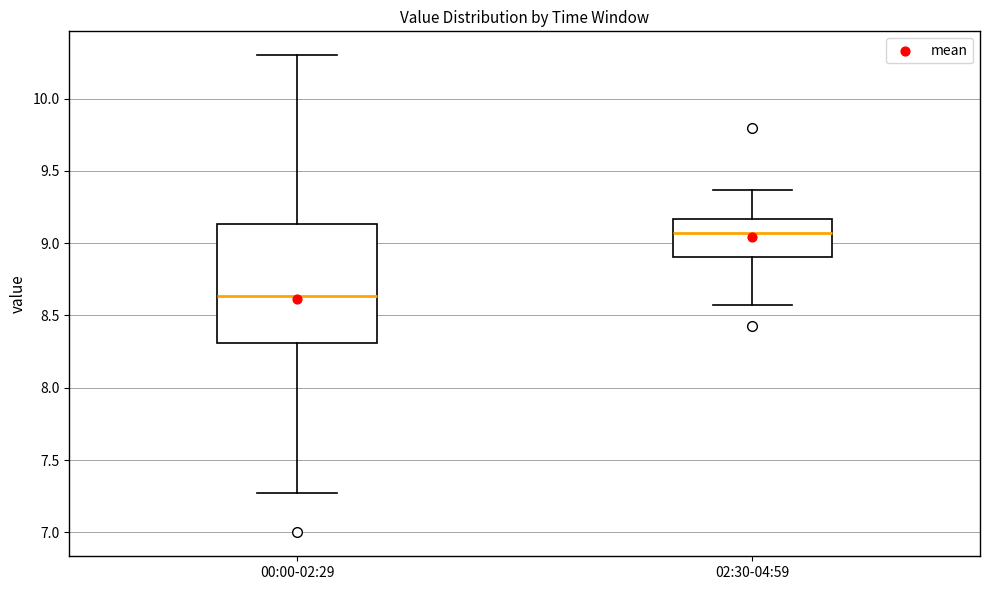

Reading left to right, read every box against the y-axis: the position of its median line, the range the box covers, and the ends of its whiskers. The values are not printed on the chart, so give them approximately, as read against the axis.

00:00-02:29: median 8.65, box 8.30 to 9.15, whiskers 7.25 to 10.30
02:30-04:59: median 9.05, box 8.90 to 9.15, whiskers 8.55 to 9.35